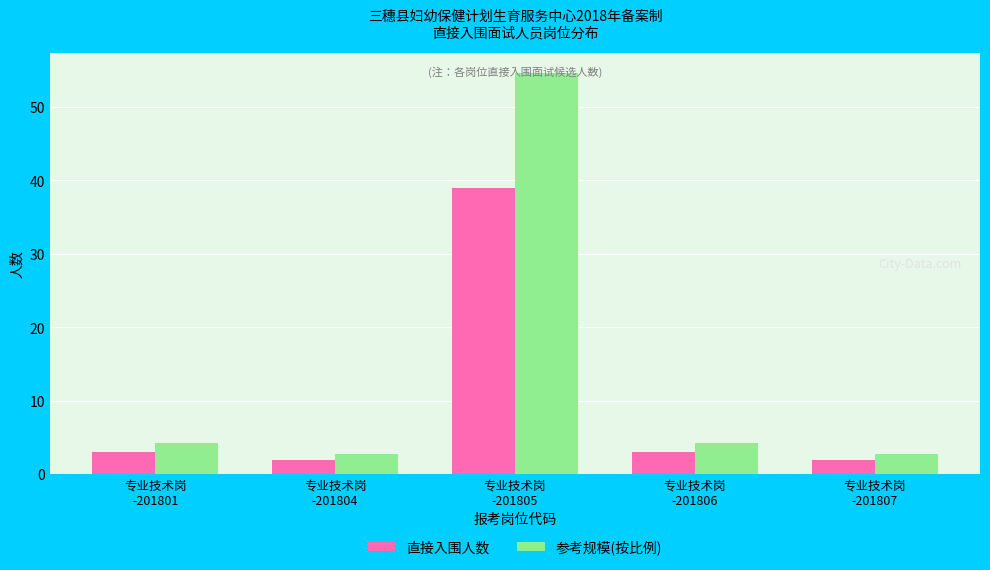

What is the spread (max minus min) of values at 专业技术岗
-201801?

1.2